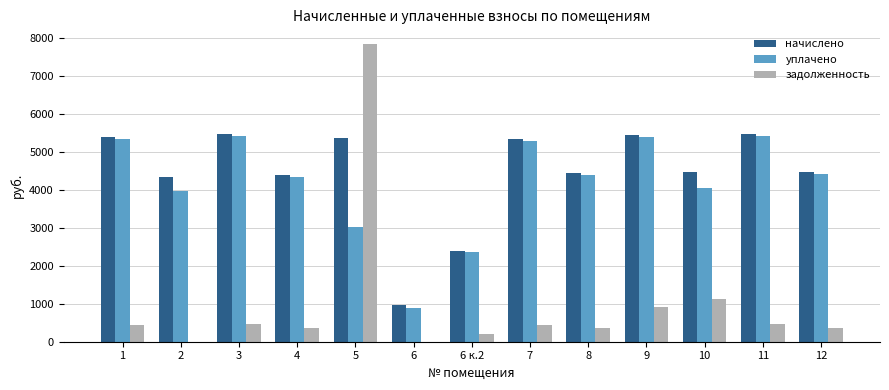

What is the sum of all уплачено values?

54269.7